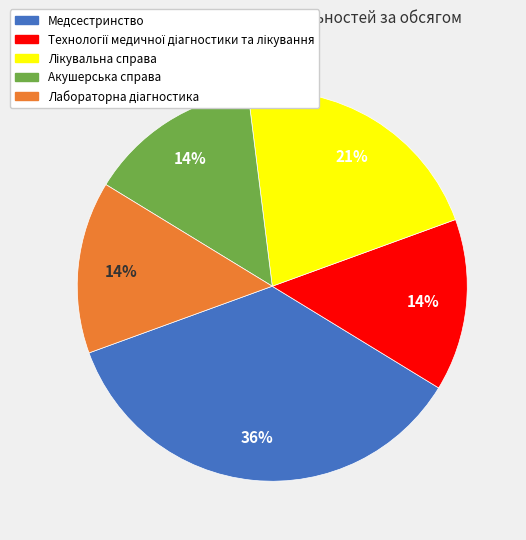

To the nearest percent, what percentage of the pie is Медсестринство?

36%